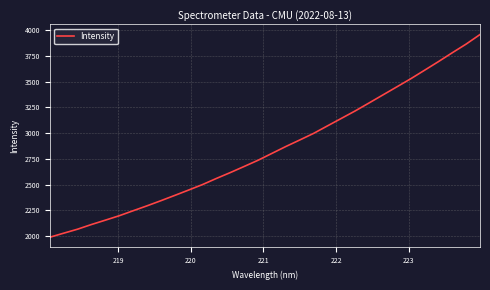

True or false: the data has more than 1 interior local peaks.

False